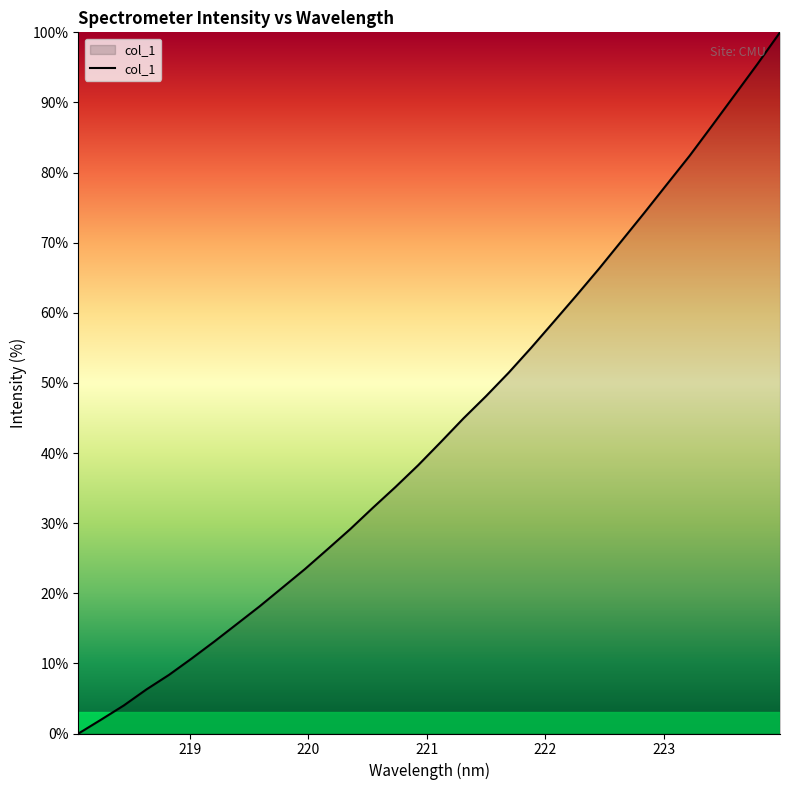

What is the difference between the maximum and minimum values?

100.0